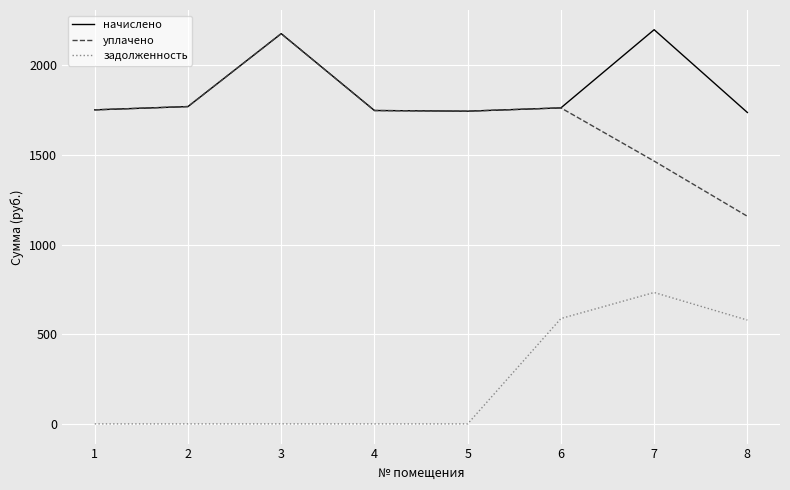

Which series has the largest range (max minus min)?

уплачено